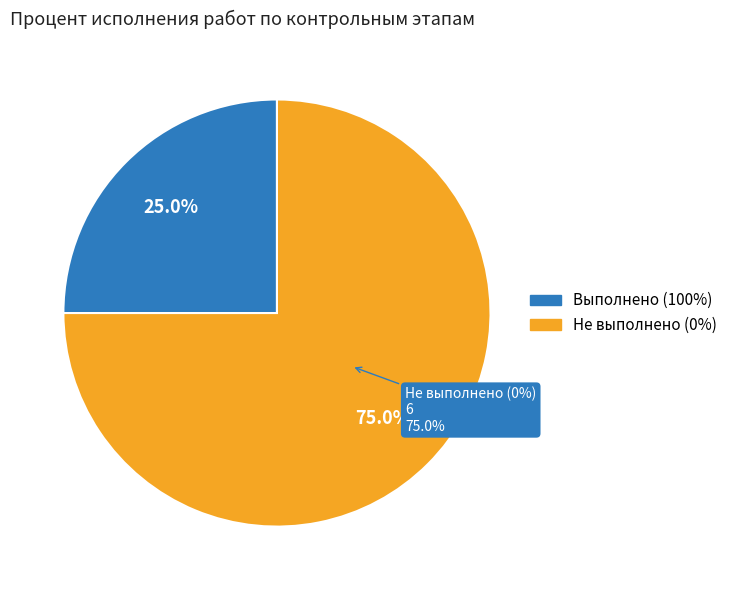

Is it true that Получение правоустанавливающих документов is 1% of the pie?

False